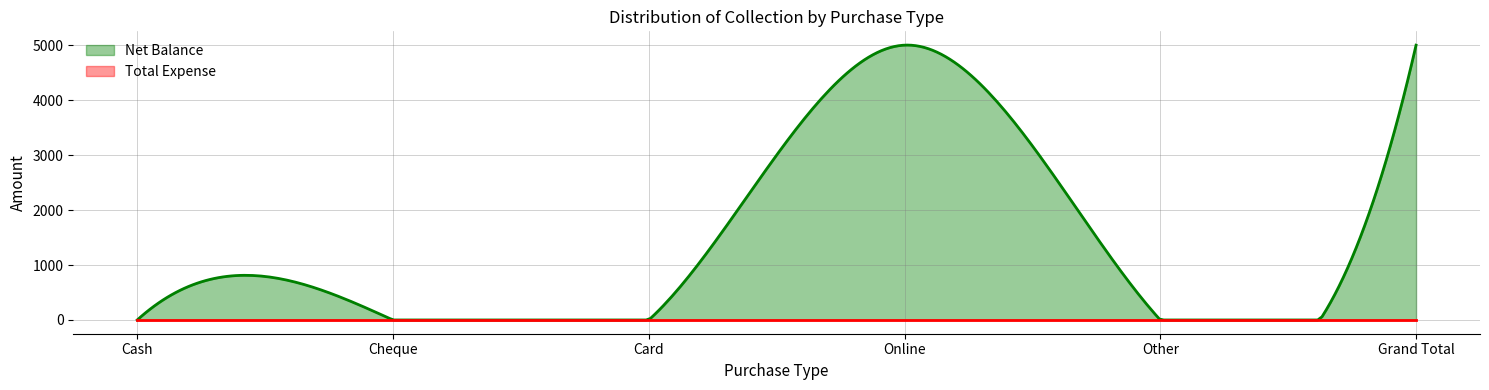

The value of Net Balance at Cheque is 3020. True or false?

False